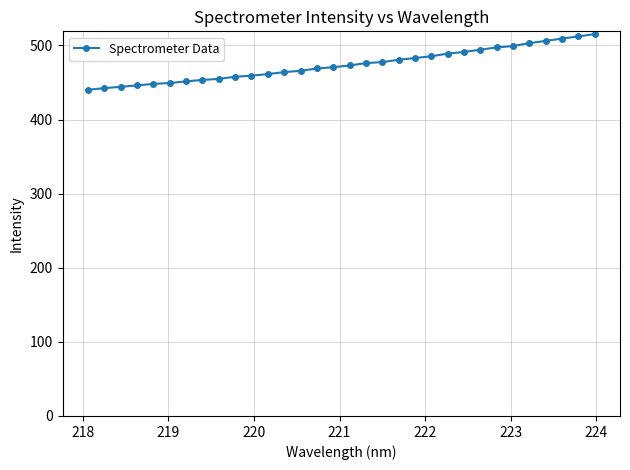

What is the value of the 1st point from the left?

440.2